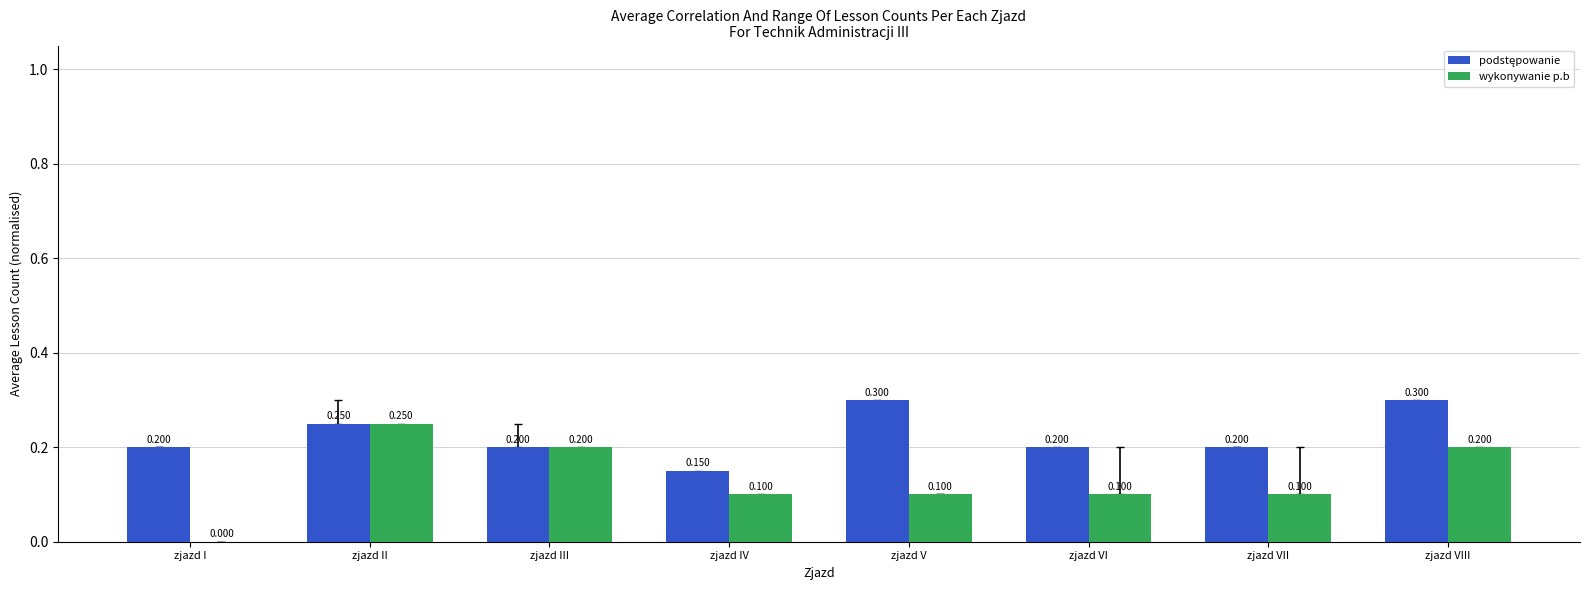

At which label does wykonywanie p.b reach its peak?

zjazd II